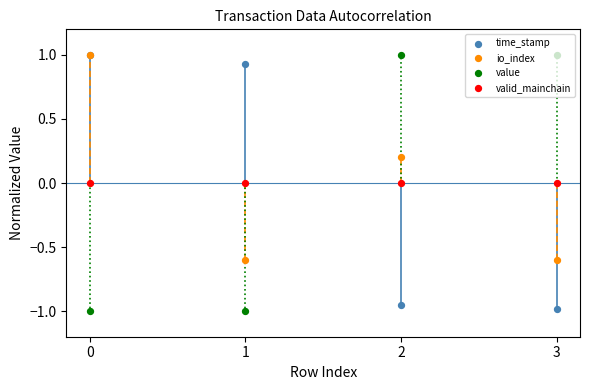

Which series has the largest total across all categories?

io_index